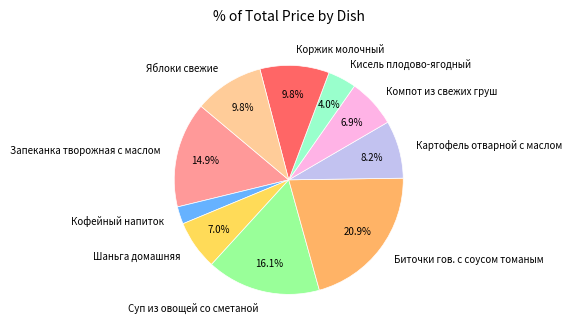

Is it true that Шаньга домашняя is 1% of the pie?

False